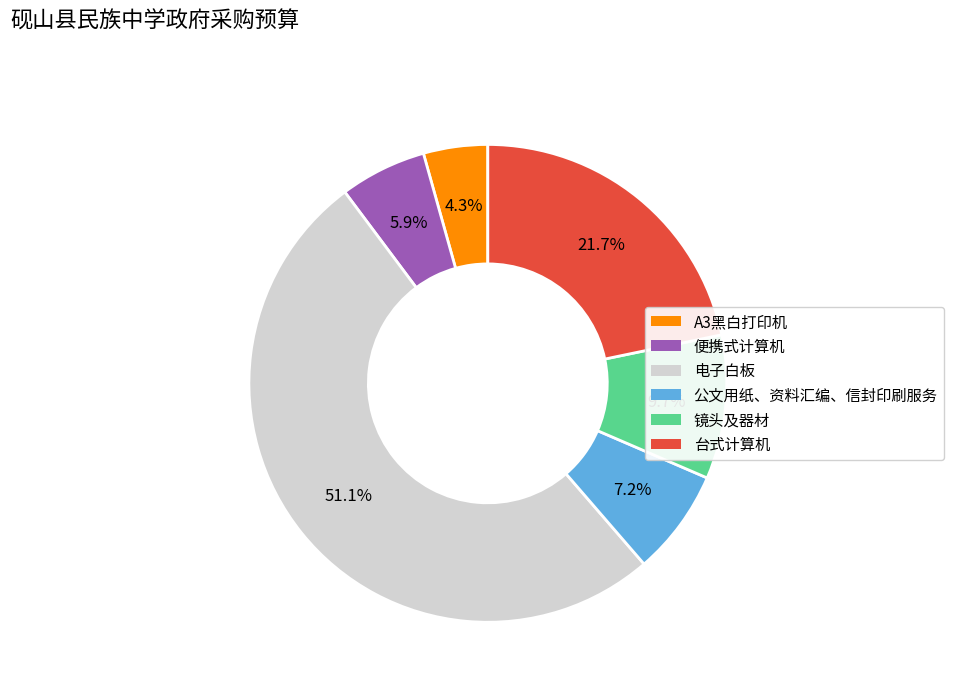

Which slice is the smallest?

A3黑白打印机